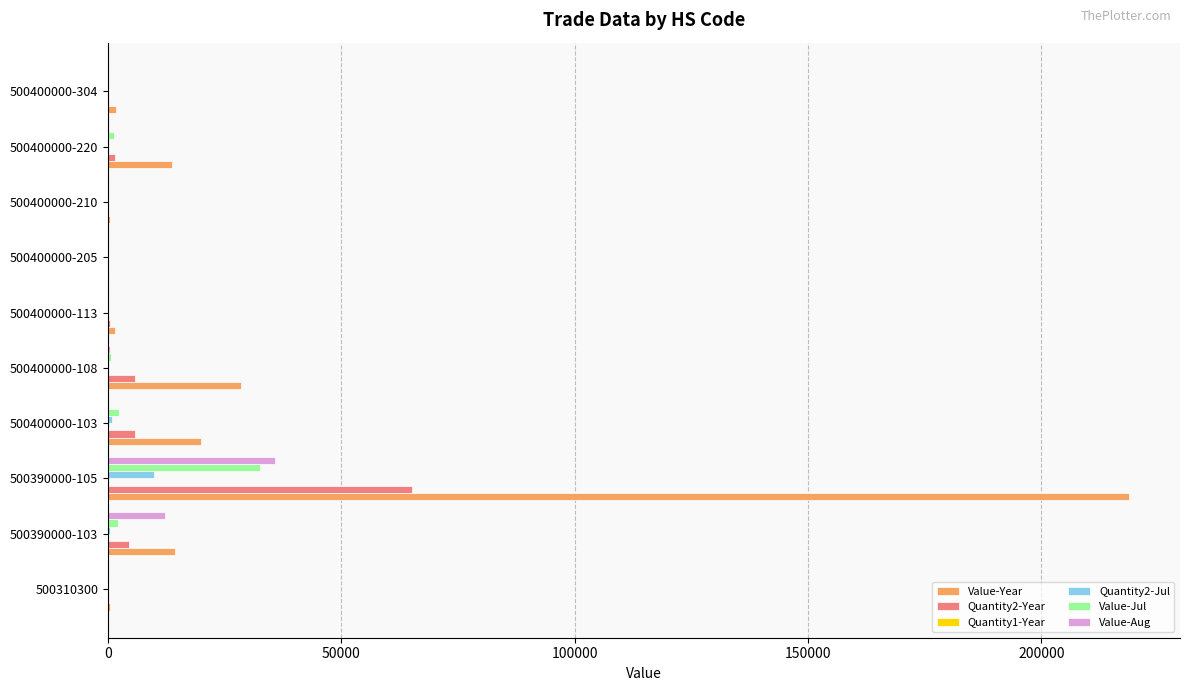

Which series has the largest total across all categories?

Value-Year